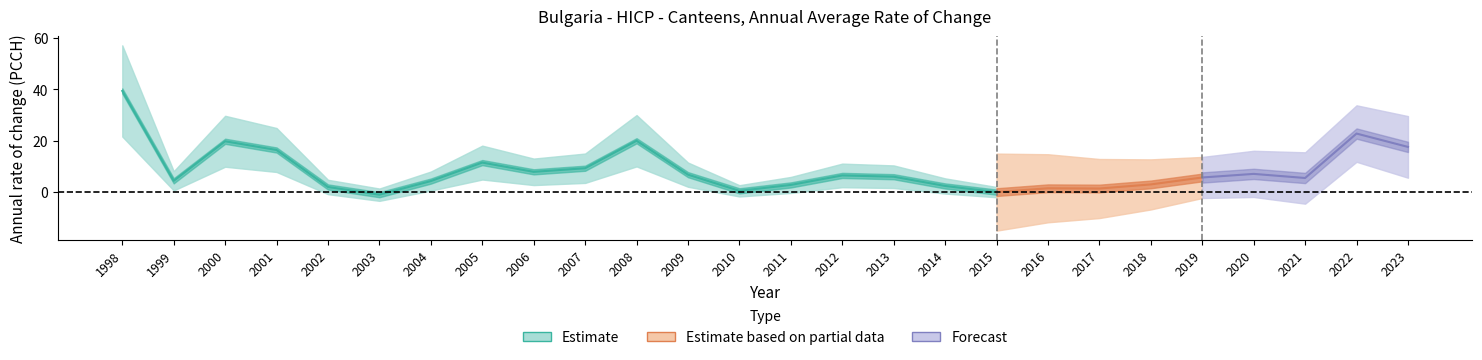

Rank the categories by value from lowest to highest.

2003, 2015, 2010, 2017, 2016, 2002, 2014, 2011, 2018, 2004, 1999, 2021, 2019, 2013, 2012, 2009, 2020, 2006, 2007, 2005, 2001, 2023, 2000, 2008, 2022, 1998